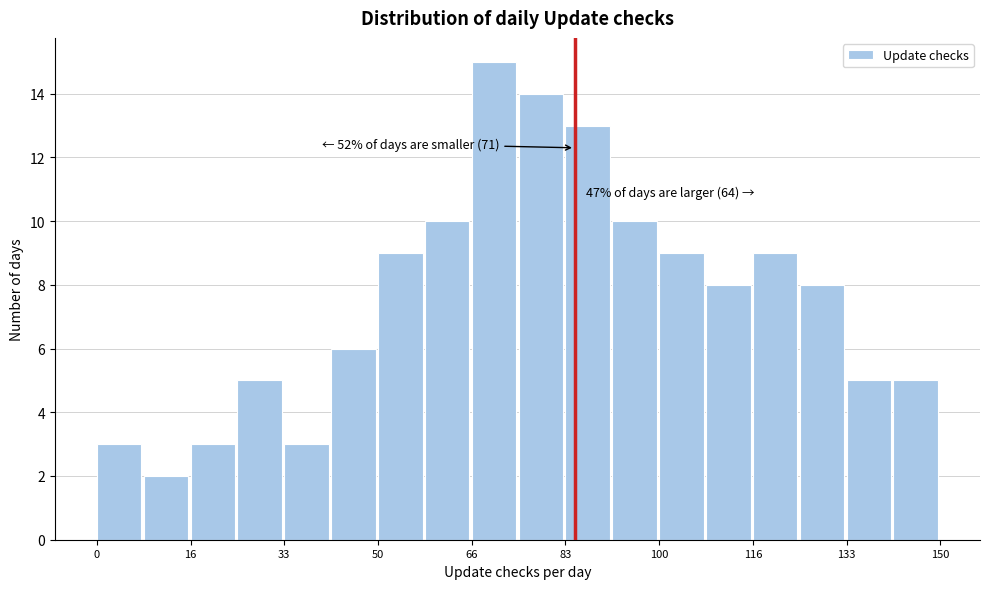

Over which range of the x-axis is the bar tallest?

66 to 76